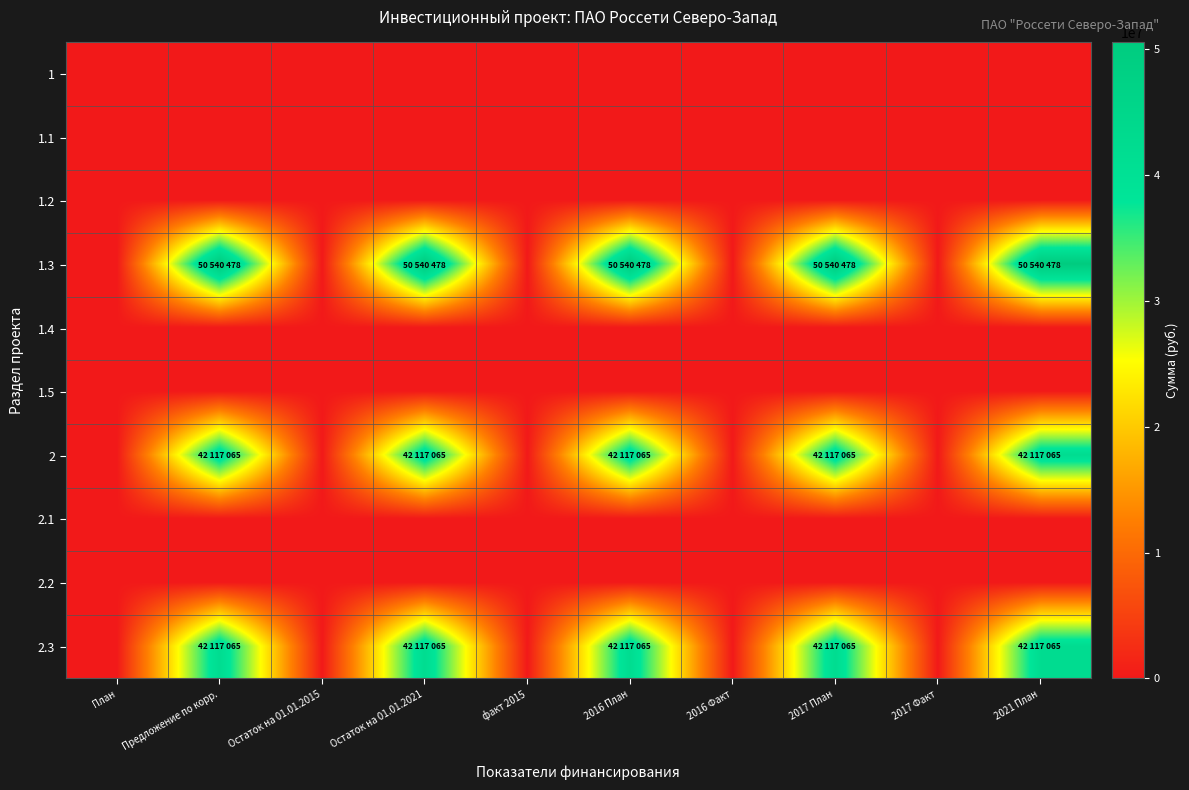

Reading right to left, list all the values displayed in this chart.

1: 2021 План=0	2017 Факт=0	2017 План=0	2016 Факт=0	2016 План=0	факт 2015=0	Остаток на 01.01.2021=0	Остаток на 01.01.2015=0	Предложение по корр.=0	План=0
1.1: 2021 План=0	2017 Факт=0	2017 План=0	2016 Факт=0	2016 План=0	факт 2015=0	Остаток на 01.01.2021=0	Остаток на 01.01.2015=0	Предложение по корр.=0	План=0
1.2: 2021 План=0	2017 Факт=0	2017 План=0	2016 Факт=0	2016 План=0	факт 2015=0	Остаток на 01.01.2021=0	Остаток на 01.01.2015=0	Предложение по корр.=0	План=0
1.3: 2021 План=50540478	2017 Факт=0	2017 План=50540478	2016 Факт=0	2016 План=50540478	факт 2015=0	Остаток на 01.01.2021=50540478	Остаток на 01.01.2015=0	Предложение по корр.=50540478	План=0
1.4: 2021 План=0	2017 Факт=0	2017 План=0	2016 Факт=0	2016 План=0	факт 2015=0	Остаток на 01.01.2021=0	Остаток на 01.01.2015=0	Предложение по корр.=0	План=0
1.5: 2021 План=0	2017 Факт=0	2017 План=0	2016 Факт=0	2016 План=0	факт 2015=0	Остаток на 01.01.2021=0	Остаток на 01.01.2015=0	Предложение по корр.=0	План=0
2: 2021 План=42117065	2017 Факт=0	2017 План=42117065	2016 Факт=0	2016 План=42117065	факт 2015=0	Остаток на 01.01.2021=42117065	Остаток на 01.01.2015=0	Предложение по корр.=42117065	План=0
2.1: 2021 План=0	2017 Факт=0	2017 План=0	2016 Факт=0	2016 План=0	факт 2015=0	Остаток на 01.01.2021=0	Остаток на 01.01.2015=0	Предложение по корр.=0	План=0
2.2: 2021 План=0	2017 Факт=0	2017 План=0	2016 Факт=0	2016 План=0	факт 2015=0	Остаток на 01.01.2021=0	Остаток на 01.01.2015=0	Предложение по корр.=0	План=0
2.3: 2021 План=42117065	2017 Факт=0	2017 План=42117065	2016 Факт=0	2016 План=42117065	факт 2015=0	Остаток на 01.01.2021=42117065	Остаток на 01.01.2015=0	Предложение по корр.=42117065	План=0